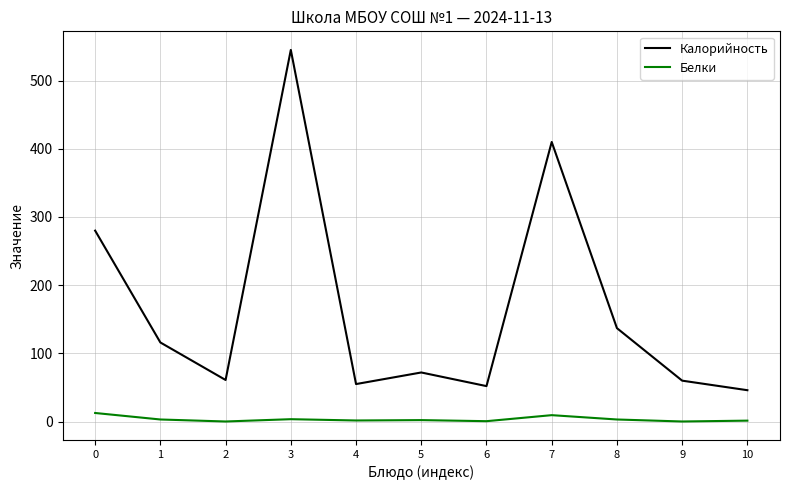

What are all the series names shown in the legend?

Калорийность, Белки